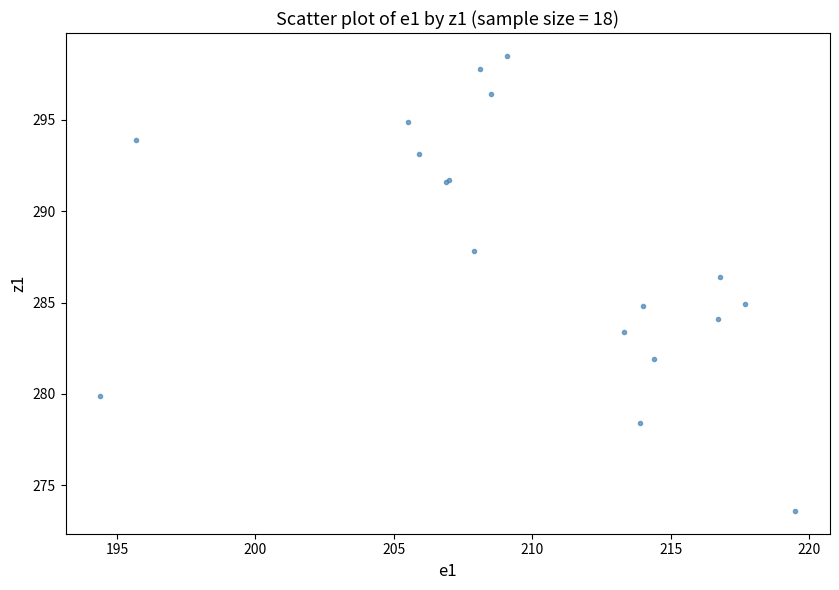

What Y value in the scatter plot is closest to 286?

286.4